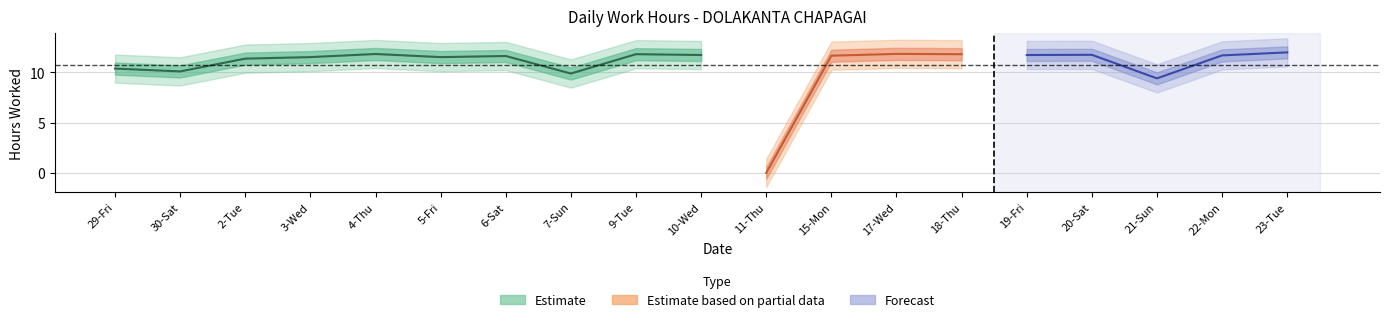

Reading right to left, transcribe all the data shown in this chart.

23-Tue=12.0	22-Mon=11.7	21-Sun=9.4	20-Sat=11.7	19-Fri=11.7	18-Thu=11.8	17-Wed=11.8	15-Mon=11.6	11-Thu=0.0	10-Wed=11.7	9-Tue=11.8	7-Sun=9.9	6-Sat=11.6	5-Fri=11.5	4-Thu=11.8	3-Wed=11.5	2-Tue=11.3	30-Sat=10.1	29-Fri=10.4